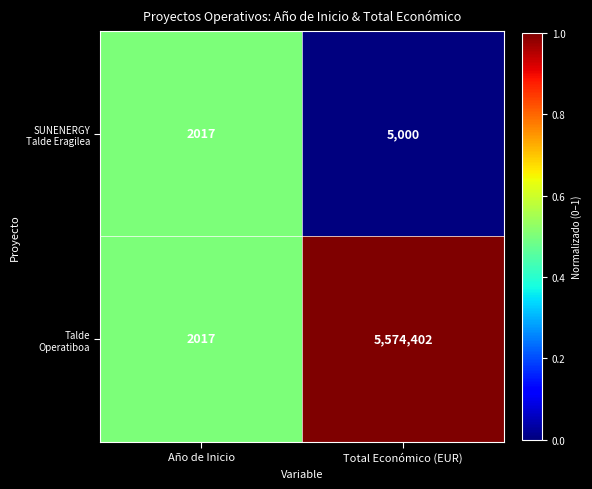

What is the total value across all series at Total Económico (EUR)?

5579402